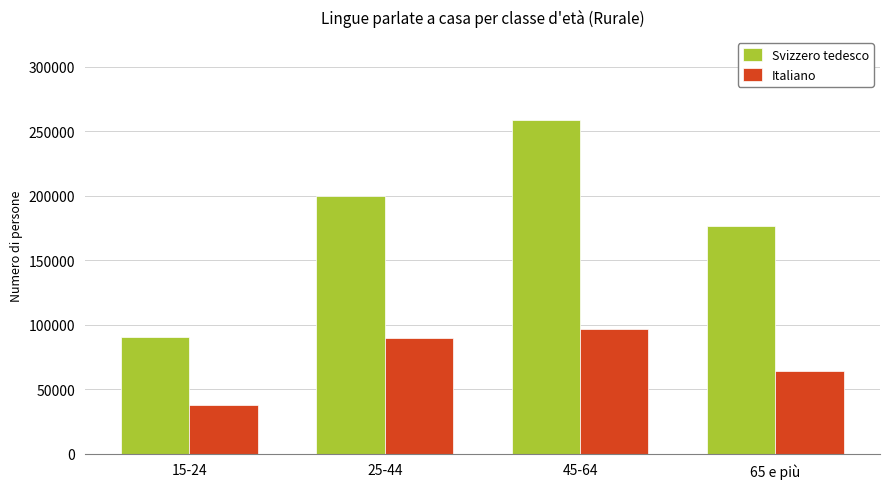

Reading left to right, transcribe all the data shown in this chart.

Svizzero tedesco: 15-24=90469	25-44=199822	45-64=258495	65 e più=176513
Italiano: 15-24=37528	25-44=89628	45-64=96678	65 e più=63688